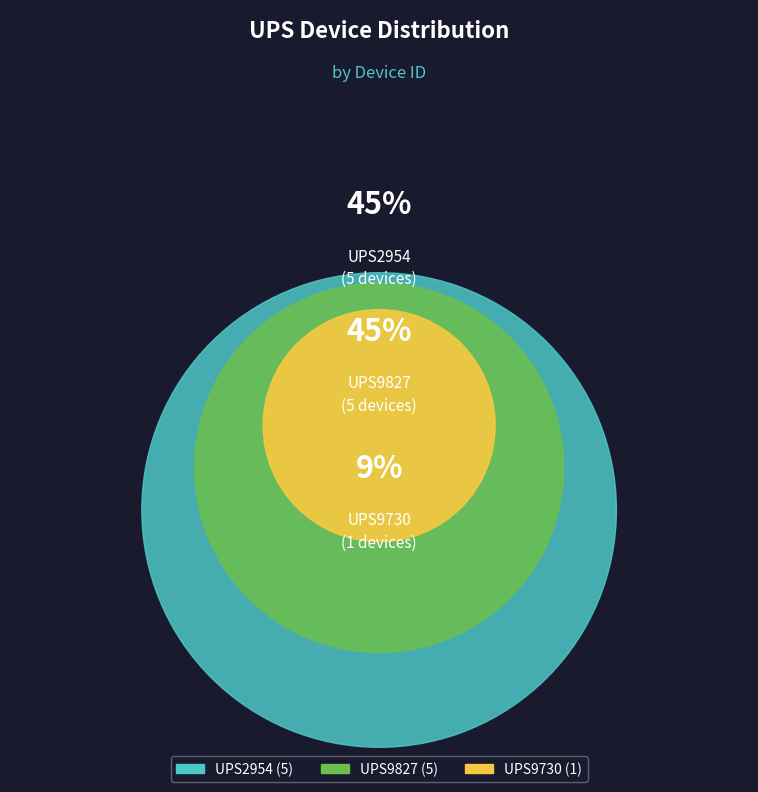

How many slices are in this pie chart?

3